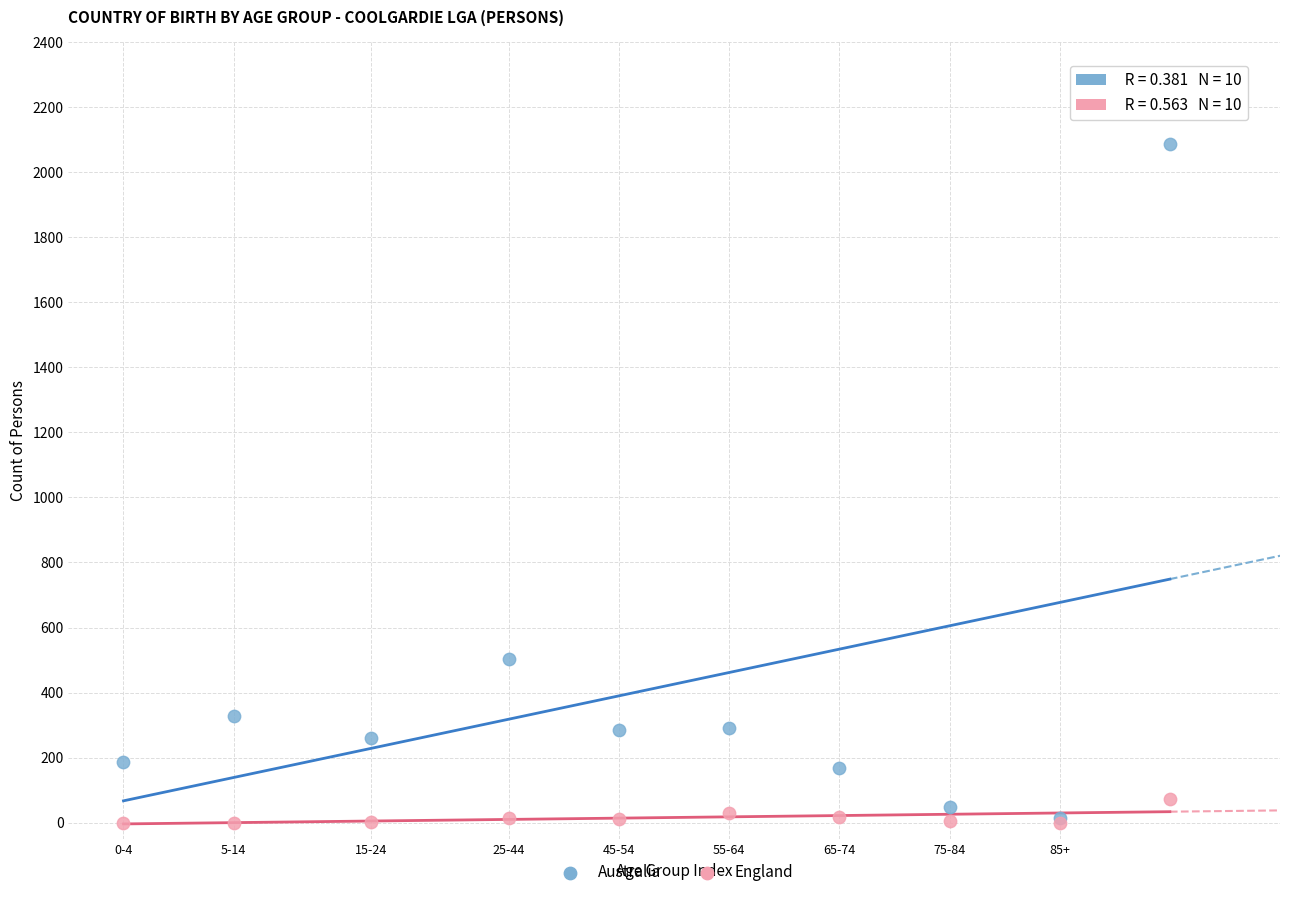

Across all series, what Y value is closest to 1043?

502